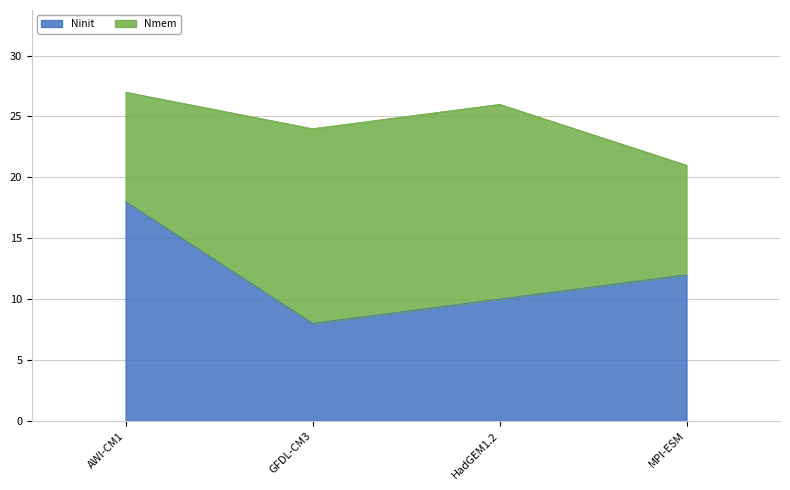

What is the maximum value shown in the chart?

18